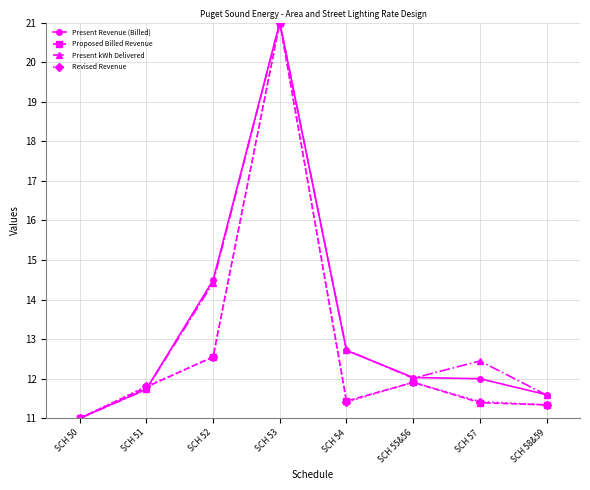

What is the label of the 5th point from the right?

SCH 53